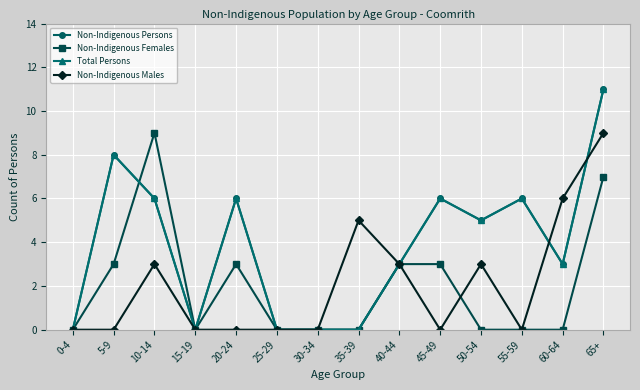

How many interior local peaks does the Non-Indigenous Persons series have?

4